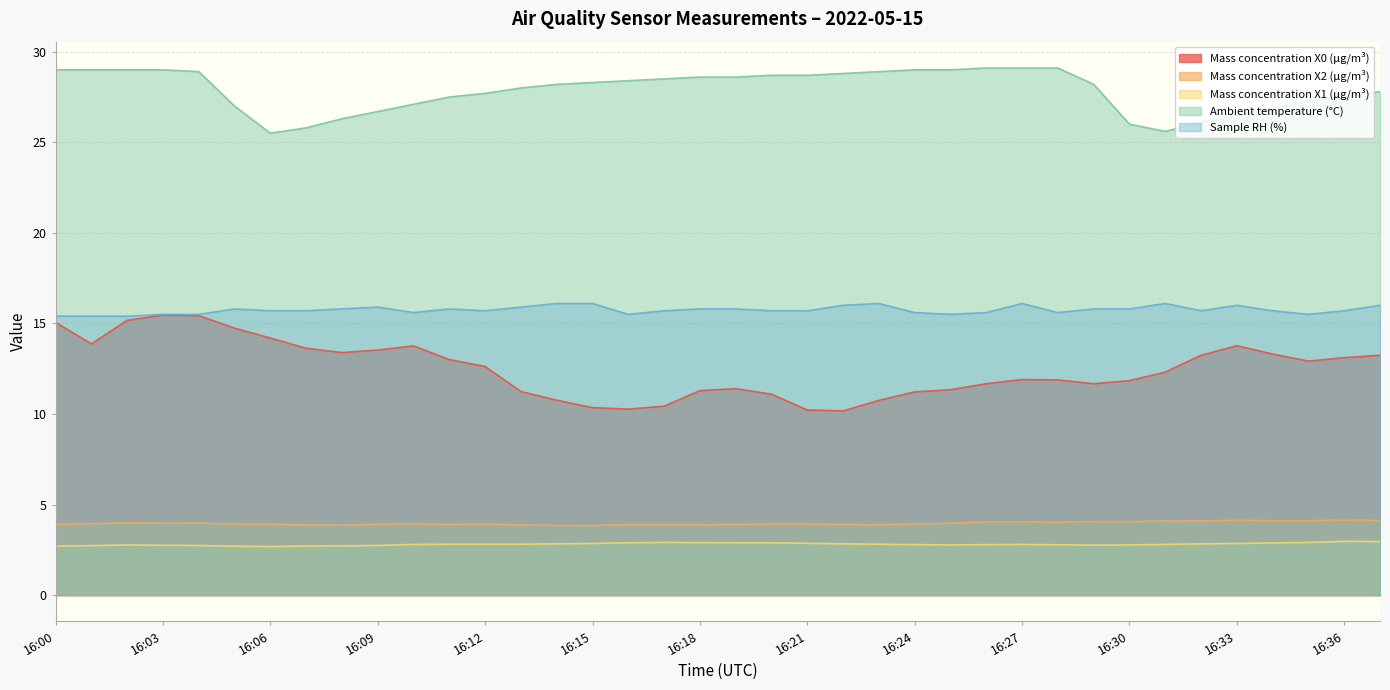

Between 16:24 and 16:01, which is larger?

16:01